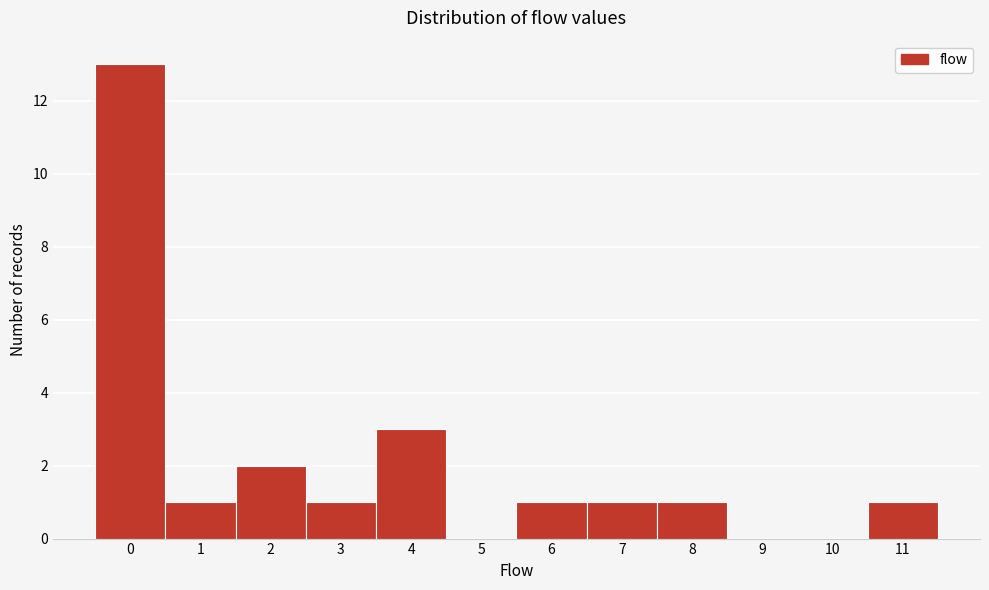

Reading left to right, extract all data points from this chart.

0=13	1=1	2=2	3=1	4=3	5=0	6=1	7=1	8=1	9=0	10=0	11=1